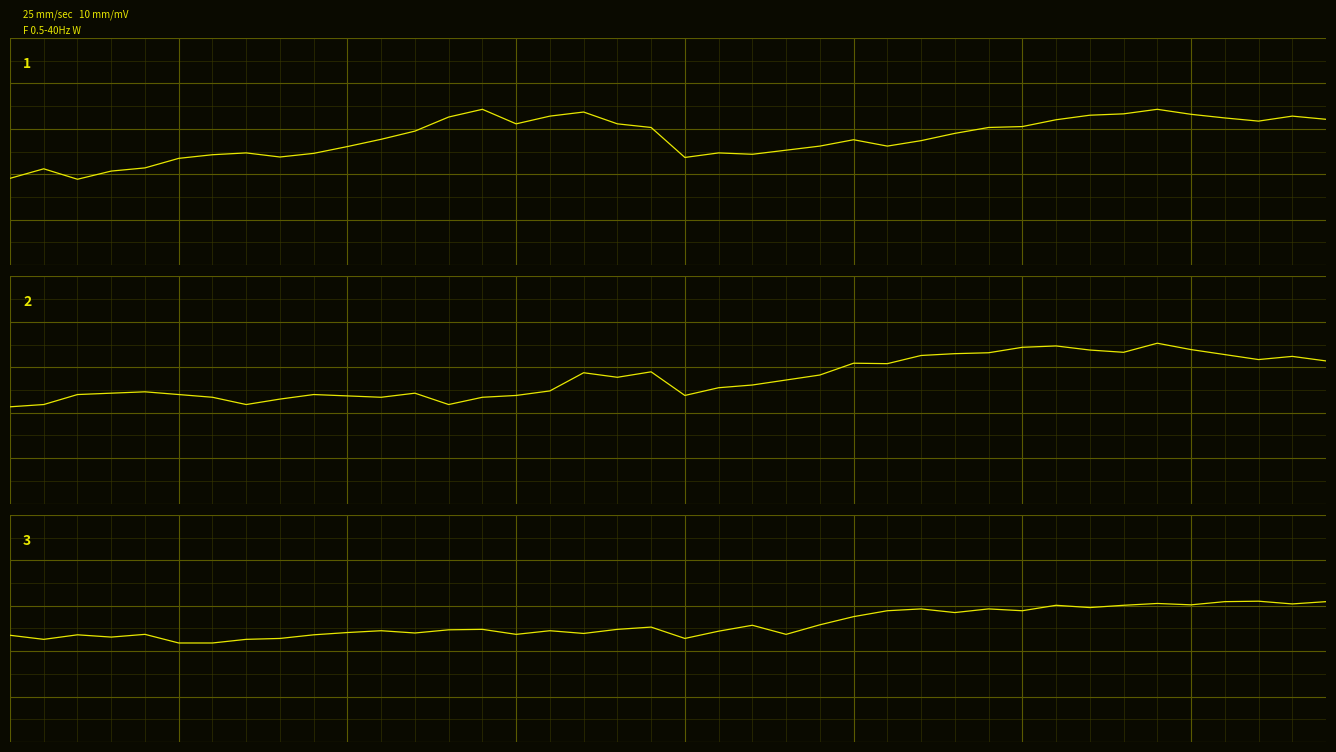

Reading right to left, what are all the values shown in this chart?

10.715 / 8.943: 39=27.1	38=27.8	37=26.7	36=27.4	35=28.2	34=29.3	33=28.3	32=28.0	31=27.0	30=25.5	29=25.3	28=24.0	27=22.4	26=21.2	25=22.6	24=21.2	23=20.3	22=19.4	21=19.7	20=18.7	19=25.3	18=26.1	17=28.7	16=27.8	15=26.1	14=29.3	13=27.6	12=24.5	11=22.7	10=21.1	9=19.6	8=18.8	7=19.7	6=19.3	5=18.5	4=16.4	3=15.7	2=13.9	1=16.2	0=14.1
10.420 / 8.647: 39=26.4	38=27.4	37=26.7	36=27.8	35=28.9	34=30.3	33=28.3	32=28.8	31=29.7	30=29.4	29=28.2	28=28.0	27=27.6	26=25.8	25=25.9	24=23.3	23=22.2	22=21.1	21=20.5	20=18.8	19=24.0	18=22.8	17=23.8	16=19.8	15=18.8	14=18.4	13=16.8	12=19.3	11=18.4	10=18.7	9=19.0	8=18.0	7=16.8	6=18.4	5=19.0	4=19.6	3=19.3	2=19.0	1=16.8	0=16.3
10.568 / 10.863: 39=25.9	38=25.4	37=26.0	36=25.9	35=25.2	34=25.5	33=25.1	32=24.6	31=25.1	30=23.9	29=24.3	28=23.5	27=24.3	26=23.9	25=22.6	24=20.8	23=18.7	22=20.7	21=19.4	20=17.8	19=20.3	18=19.8	17=18.9	16=19.5	15=18.7	14=19.8	13=19.7	12=19.0	11=19.5	10=19.1	9=18.6	8=17.8	7=17.6	6=16.8	5=16.8	4=18.7	3=18.1	2=18.6	1=17.6	0=18.5